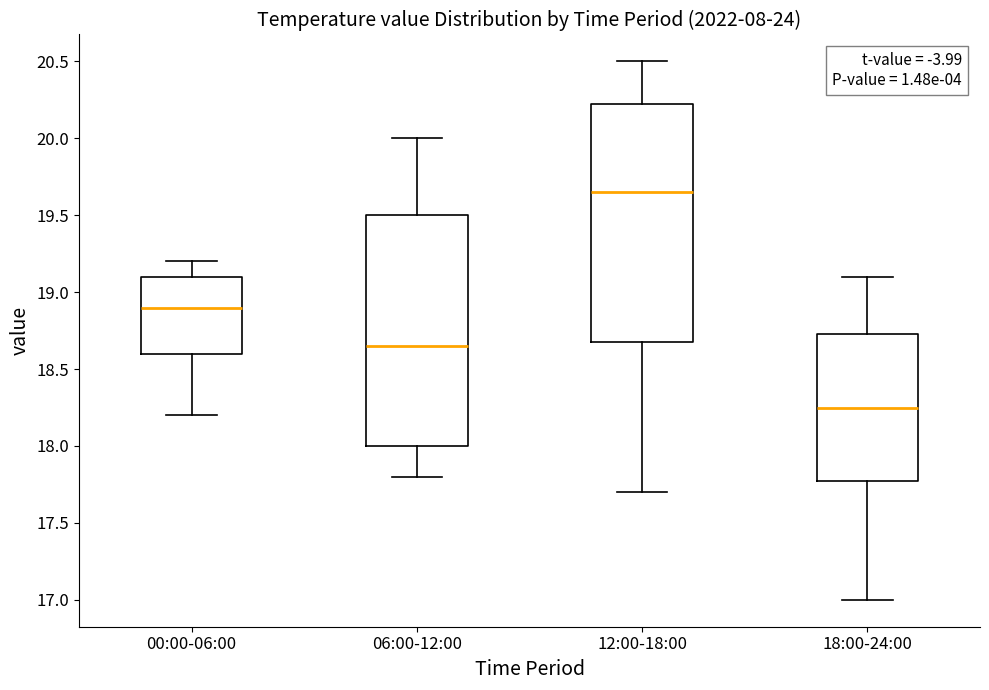

Reading left to right, read every box against the y-axis: the position of its median line, the range the box covers, and the ends of its whiskers. The values are not printed on the chart, so give them approximately, as read against the axis.

00:00-06:00: median 18.90, box 18.60 to 19.10, whiskers 18.20 to 19.20
06:00-12:00: median 18.65, box 18.00 to 19.50, whiskers 17.80 to 20.00
12:00-18:00: median 19.65, box 18.70 to 20.25, whiskers 17.70 to 20.50
18:00-24:00: median 18.25, box 17.80 to 18.75, whiskers 17.00 to 19.10